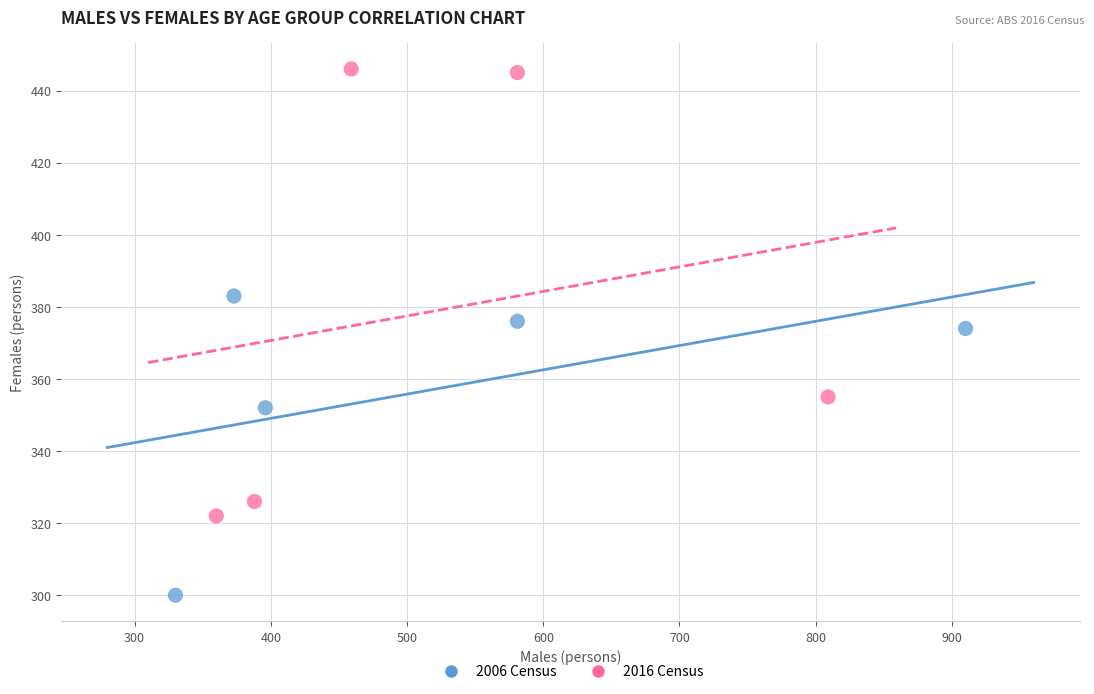

Which series has the widest spread of Y values?

2016 Census